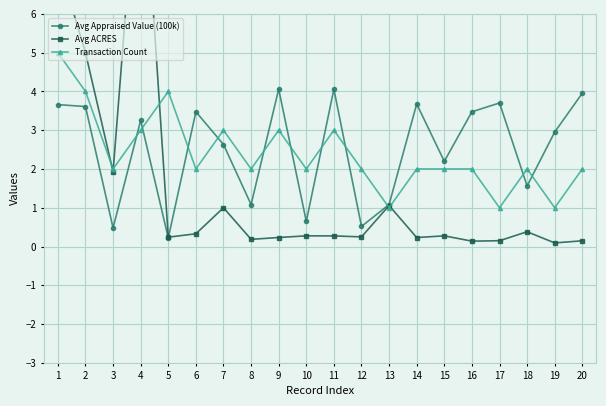

True or false: Transaction Count has a value of 0.6 at 3.

False